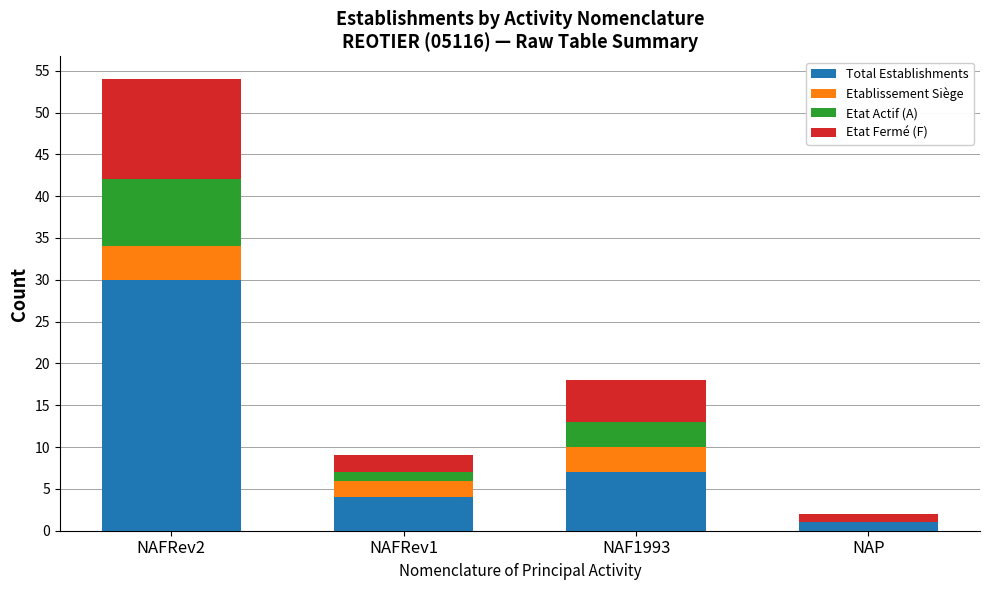

Reading right to left, what are the values for Total Establishments?

NAP=1	NAF1993=7	NAFRev1=4	NAFRev2=30